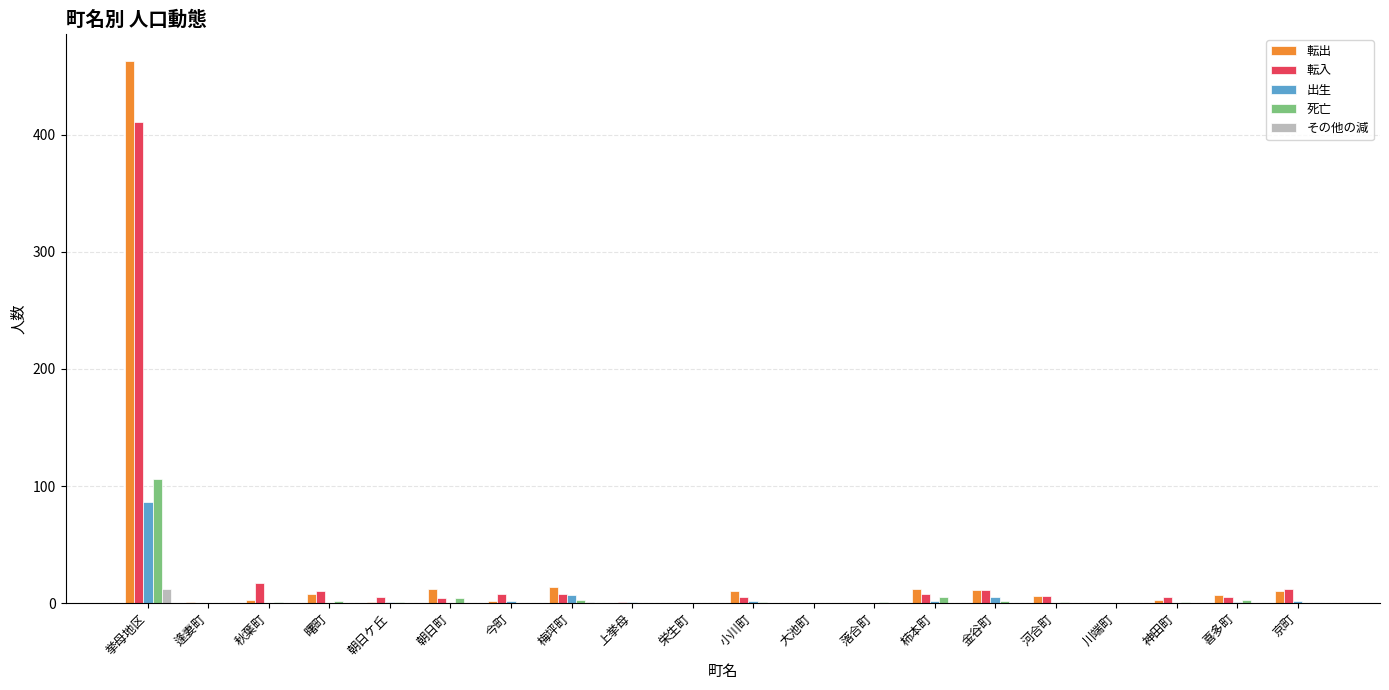

What are all the series names shown in the legend?

転出, 転入, 出生, 死亡, その他の減